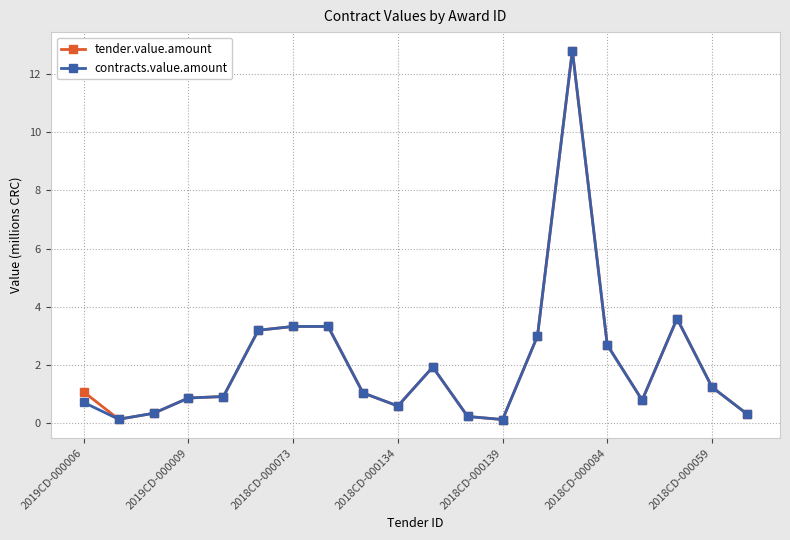

What is the maximum value for tender.value.amount?

12.8